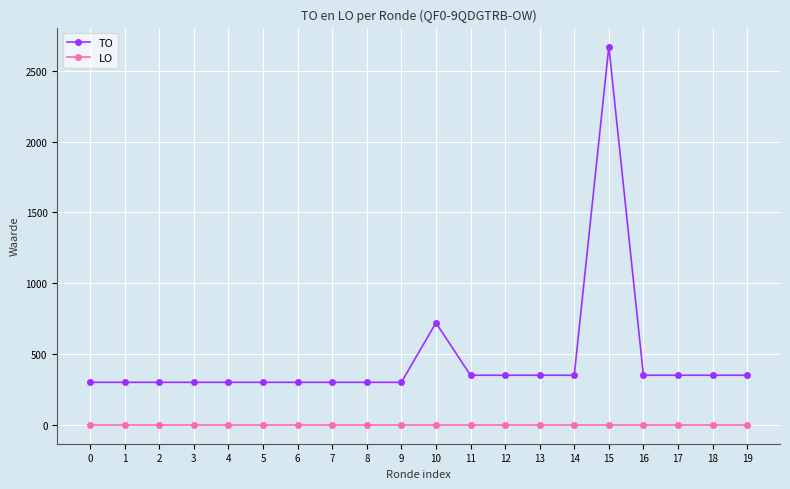

Reading left to right, what are all the values shown in this chart?

TO: 300	300	300	300	300	300	300	300	300	300	720	350	350	350	350	2671	350	350	350	350
LO: 0	0	0	0	0	0	0	0	0	0	0	0	0	0	0	0	0	0	0	0